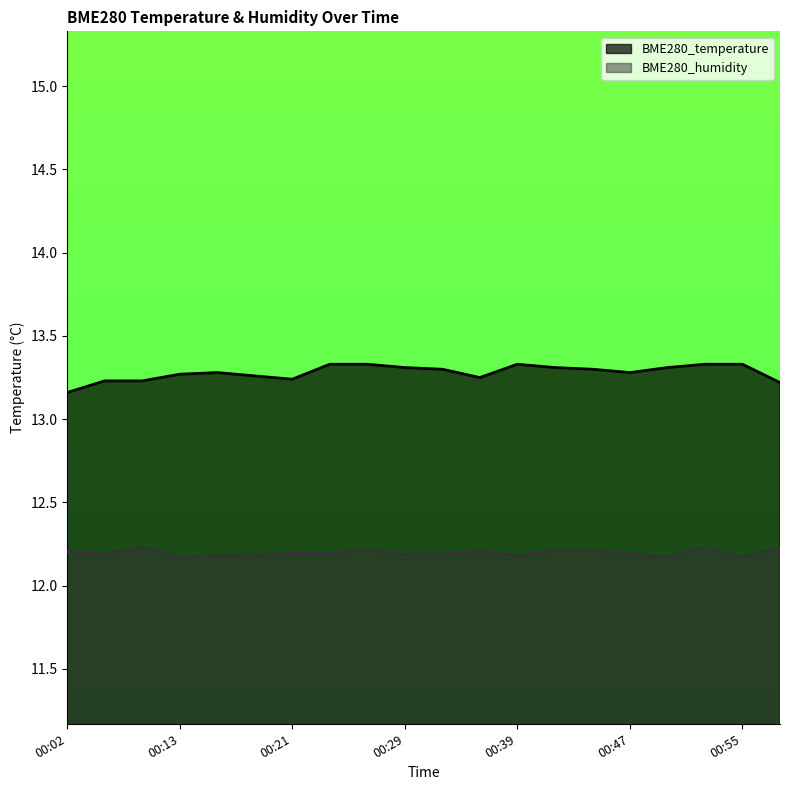

What is the value of the BME280_temperature point at the 15th from the left?

13.3